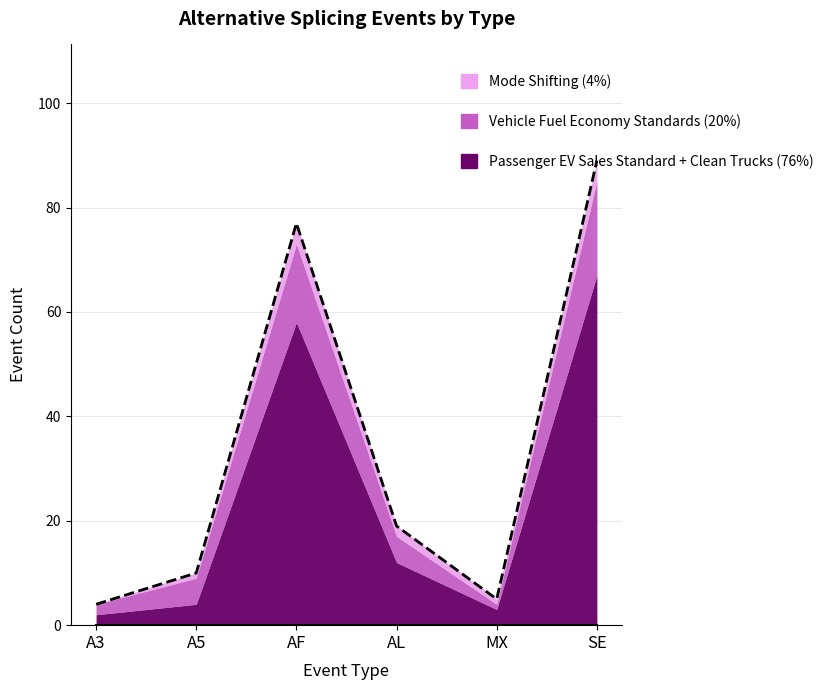

Does the chart have visible grid lines?

Yes